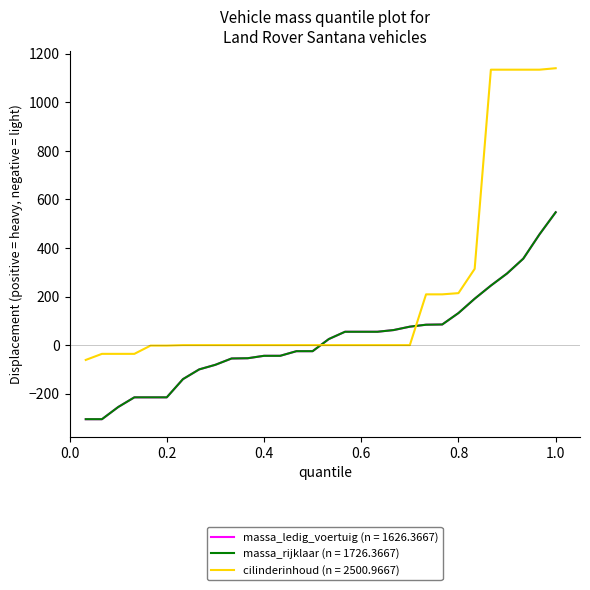

Does the chart display data point markers on the line(s)?

No